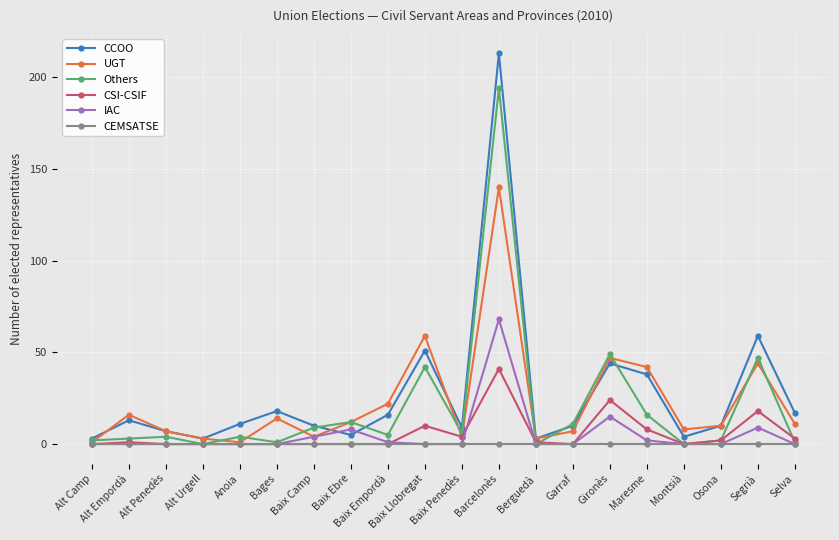

At which category is the sum across all series the highest?

Barcelonès